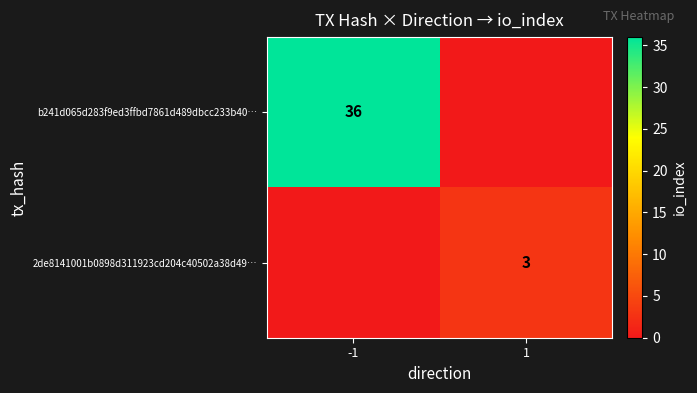

True or false: b241d065d283f9ed3ffbd7861d489dbcc233b40… has a value of 47 at -1.

False